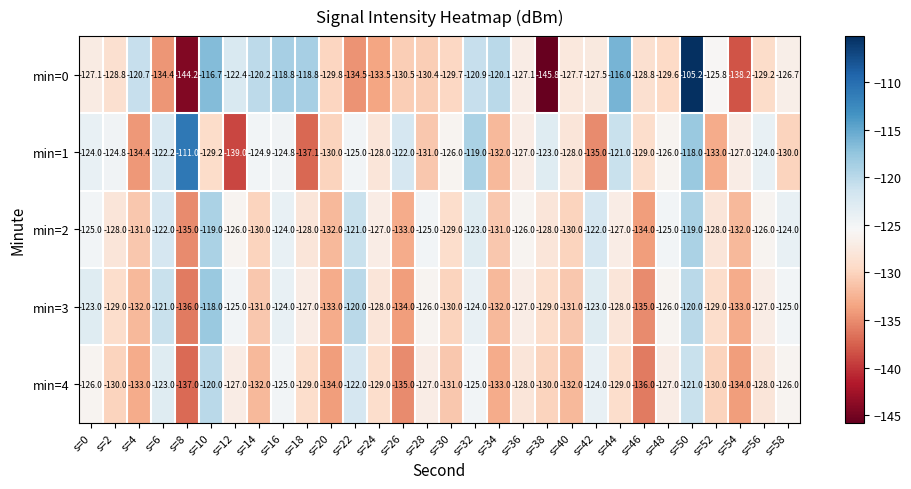

Where is min=3 nearest to the value -127?

s=18